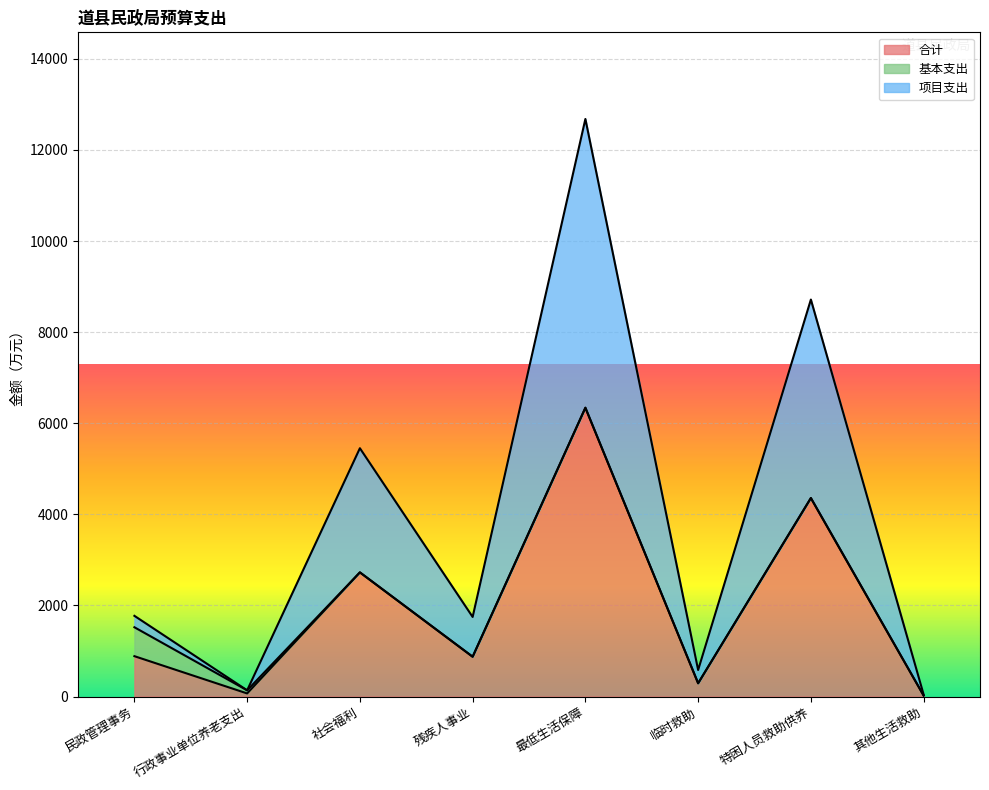

At which category does 合计 reach its first local valley?

行政事业单位养老支出